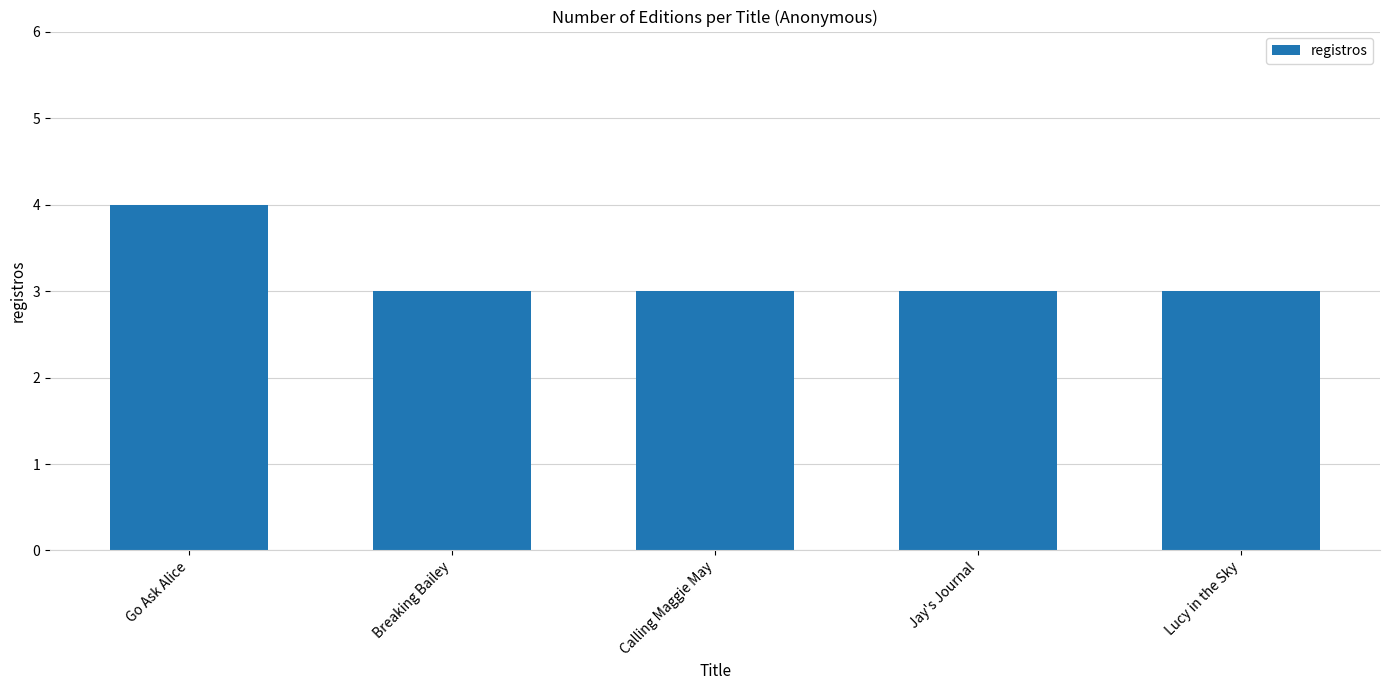

Which label corresponds to the largest value in the chart?

Go Ask Alice